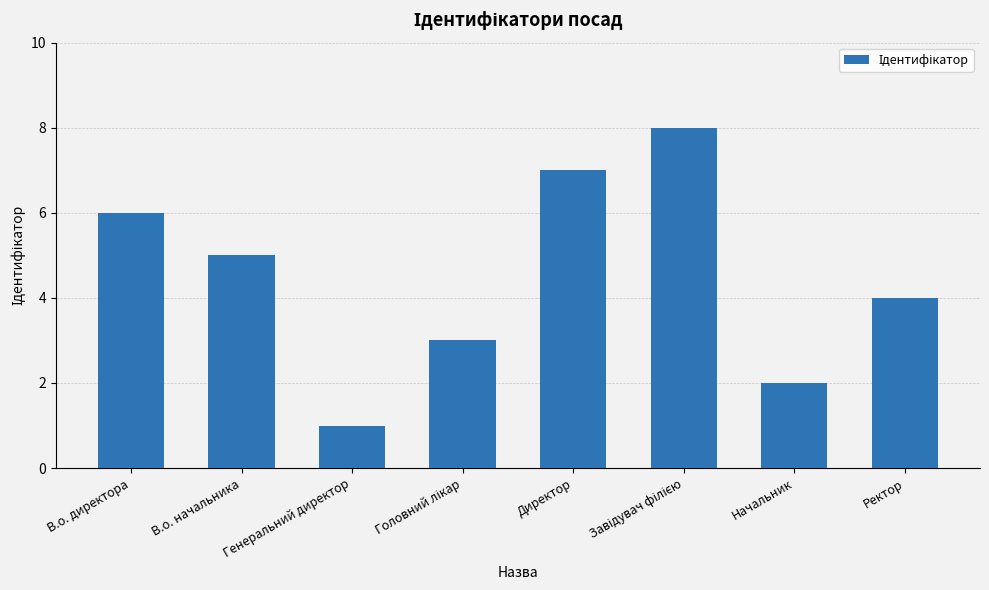

The chart shows a value of 5 at В.о. начальника. True or false?

True